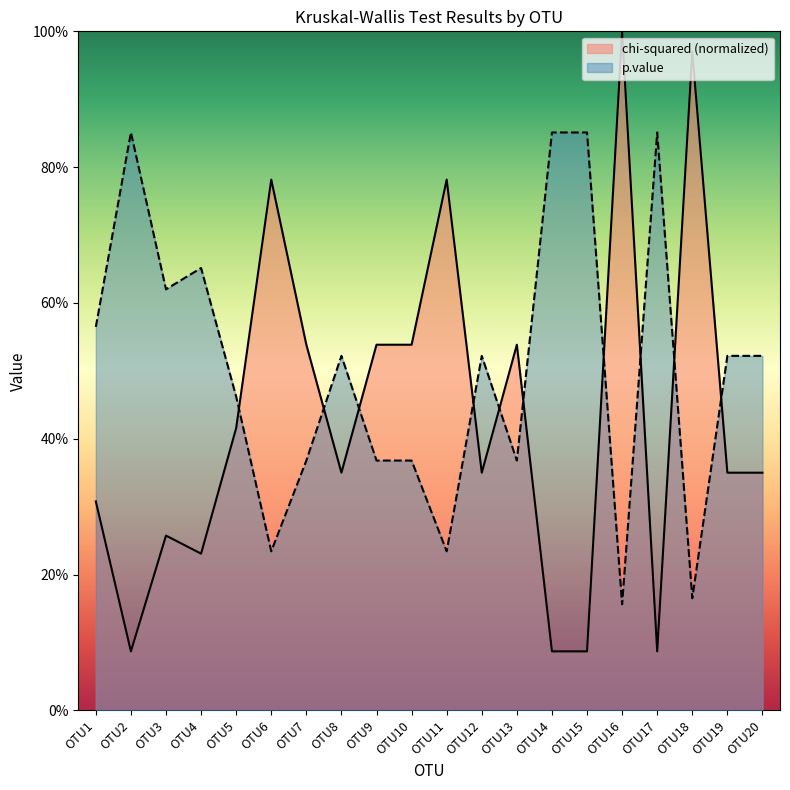

What is the spread (max minus min) of values at OTU18?

0.8